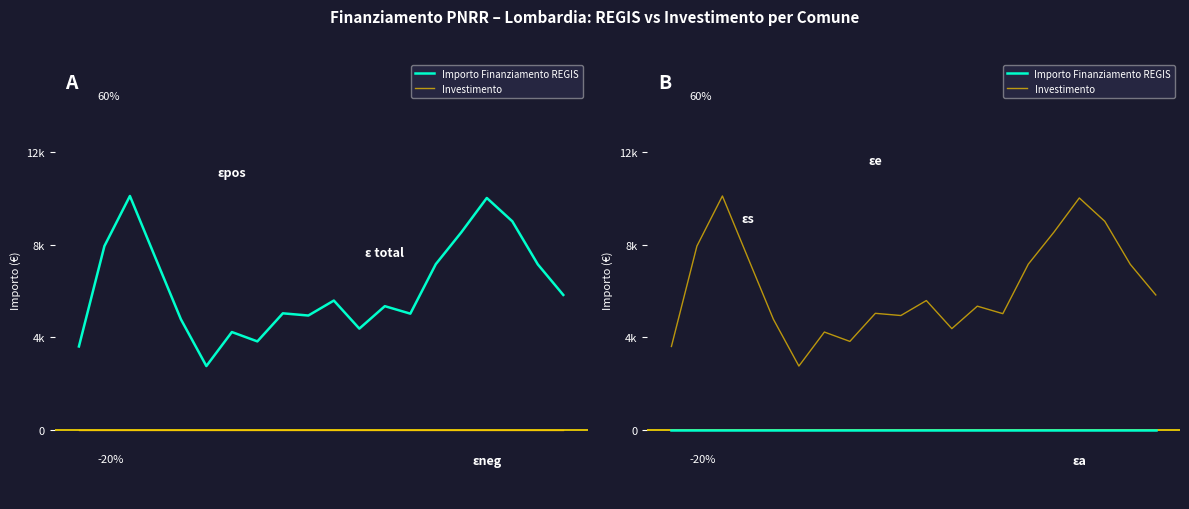

What are all the series names shown in the legend?

Importo Finanziamento REGIS, Investimento